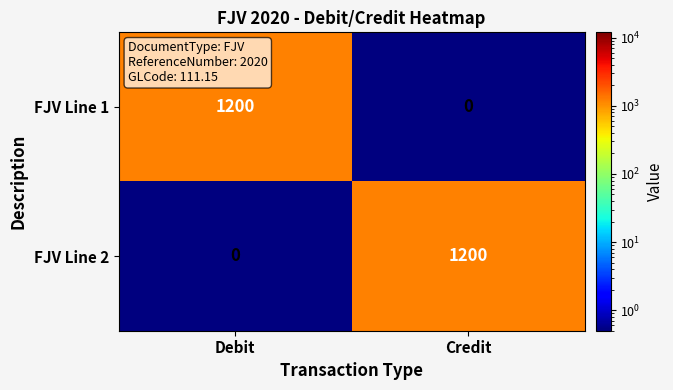

What is the spread (max minus min) of values at Credit?

1200